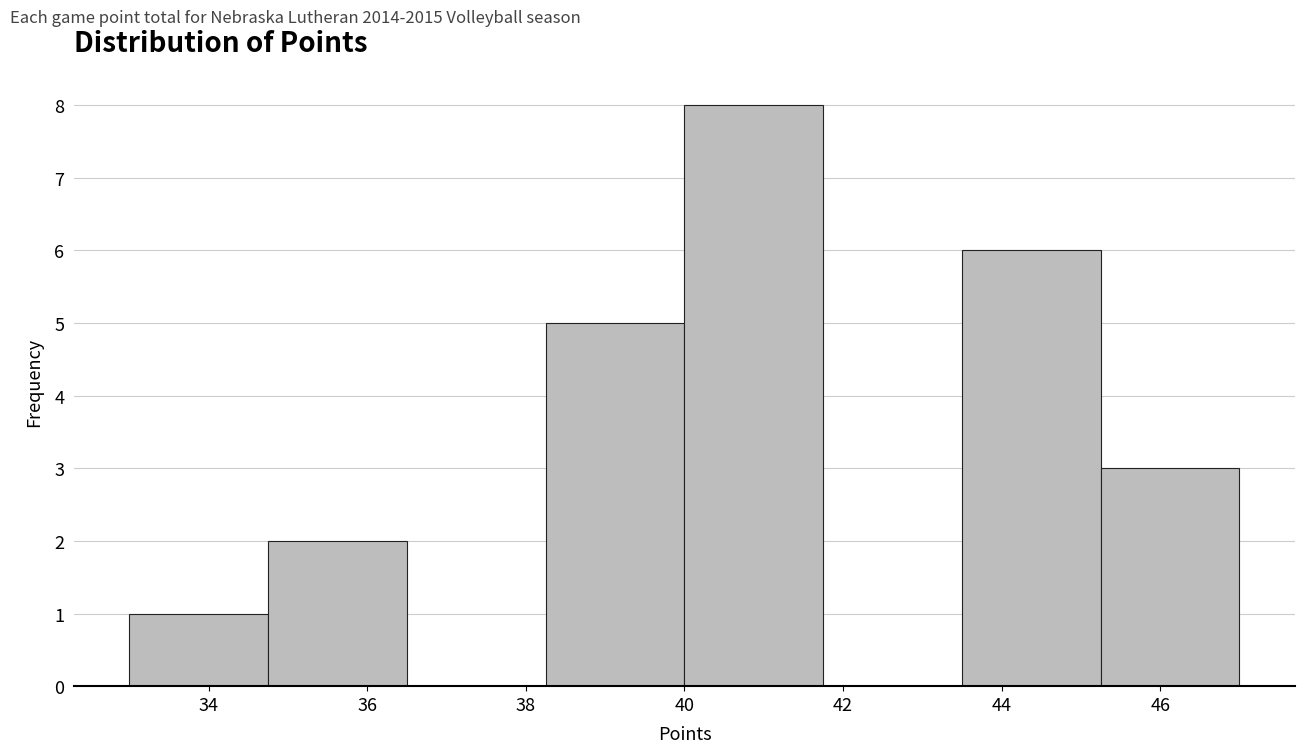

Reading left to right, list every bar in this chart as the range it spans on the x-axis followed by its height. Neither the bar edges nor the heights are printed on the chart, so give them approximately, as read against the axes.

33.00 to 34.75: 1
34.75 to 36.50: 2
36.50 to 38.25: 0
38.25 to 40.00: 5
40.00 to 41.75: 8
41.75 to 43.50: 0
43.50 to 45.25: 6
45.25 to 47.00: 3